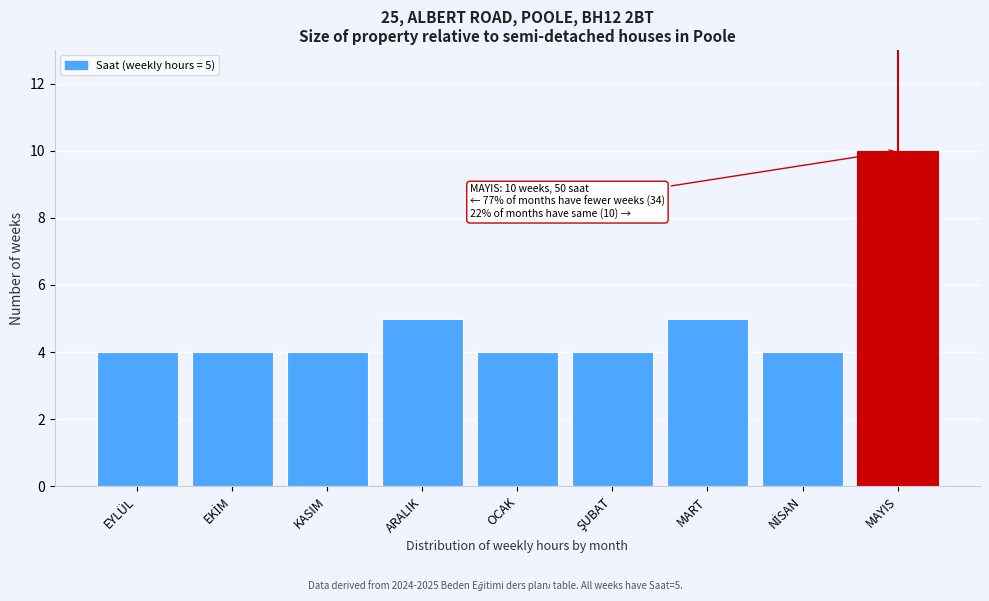

Reading left to right, extract all data points from this chart.

4	4	4	5	4	4	5	4	10